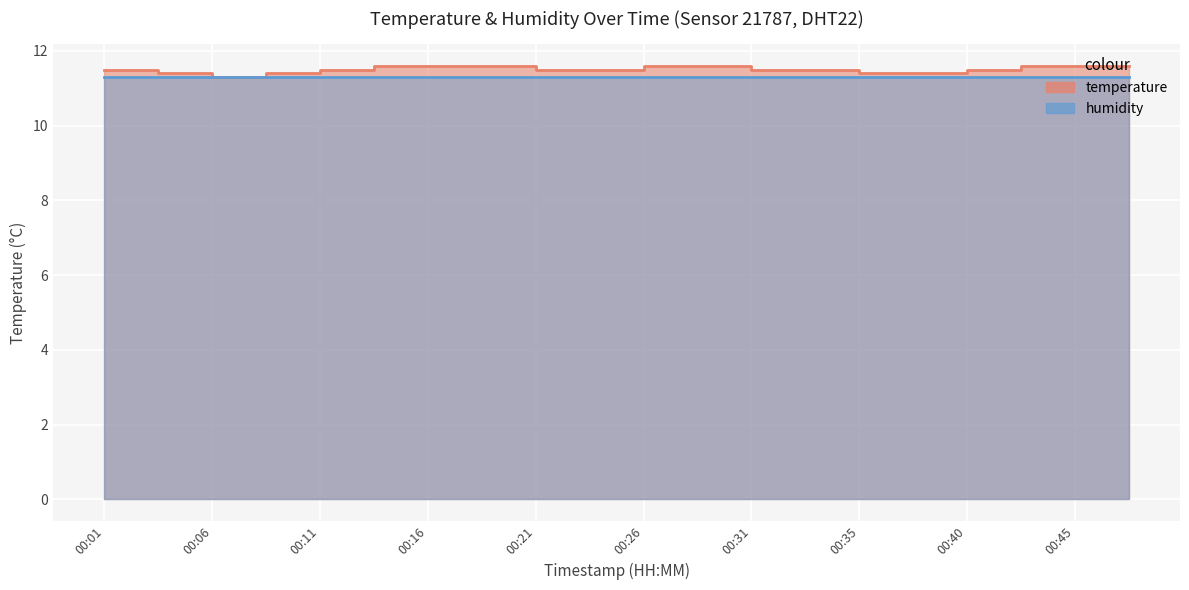

Rank the categories by value from lowest to highest.

00:06, 00:04, 00:09, 00:35, 00:38, 00:01, 00:11, 00:21, 00:23, 00:31, 00:33, 00:40, 00:13, 00:16, 00:18, 00:26, 00:28, 00:43, 00:45, 00:48